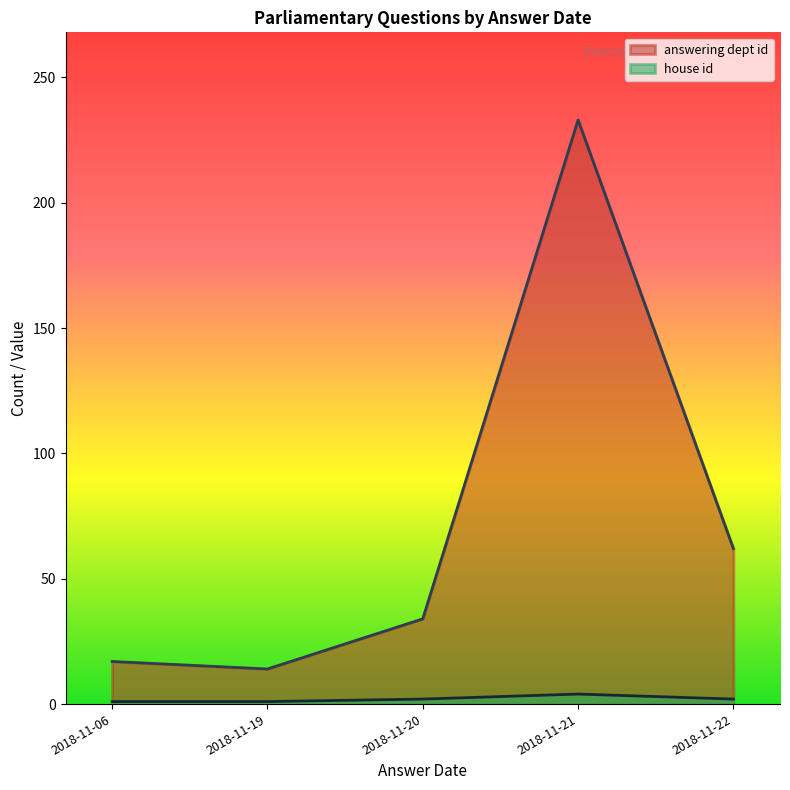

List the series in order of their peak value, lowest first.

house id, answering dept id